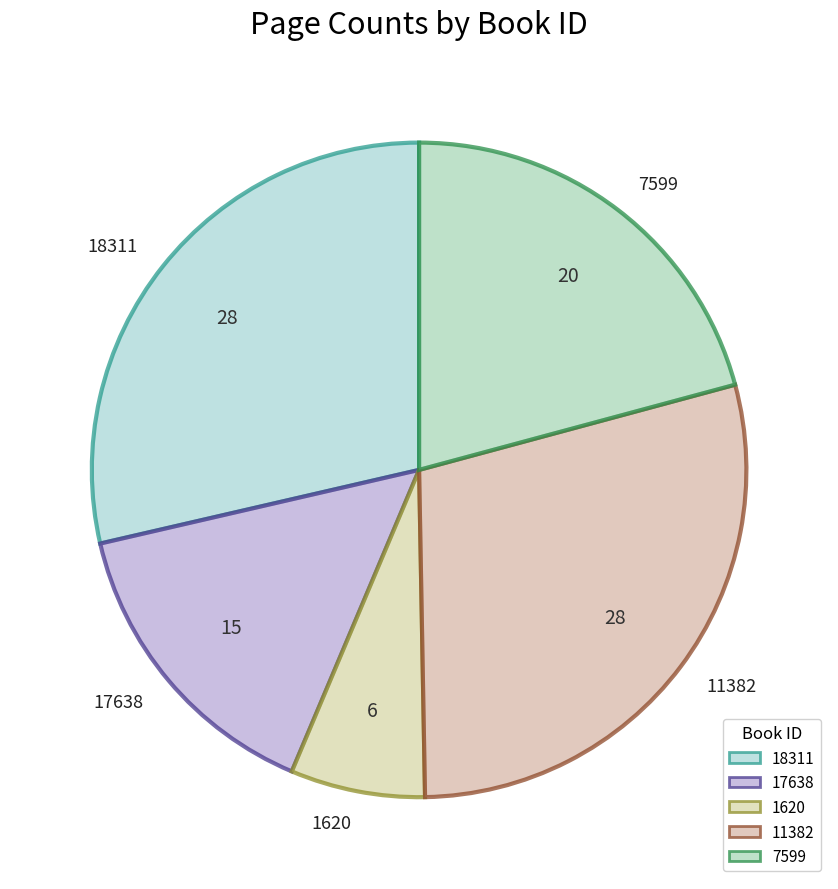

True or false: 7599 accounts for 30% of the total.

False